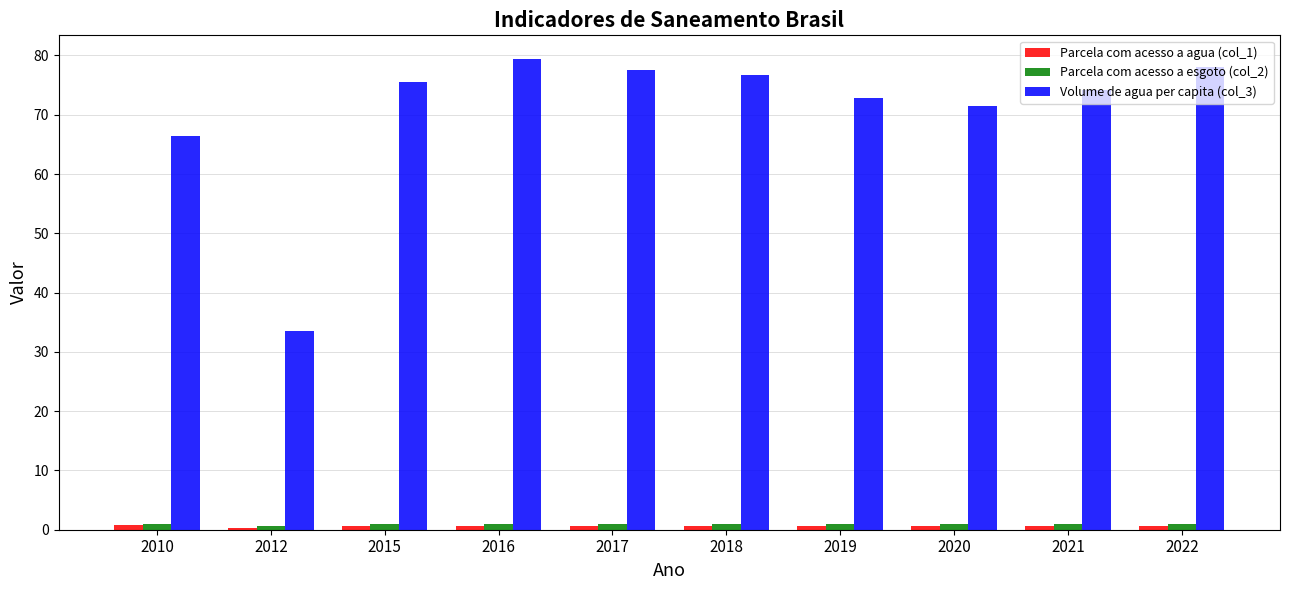

What is the approximate value of Parcela com acesso a esgoto (col_2) at 2020?

1.0